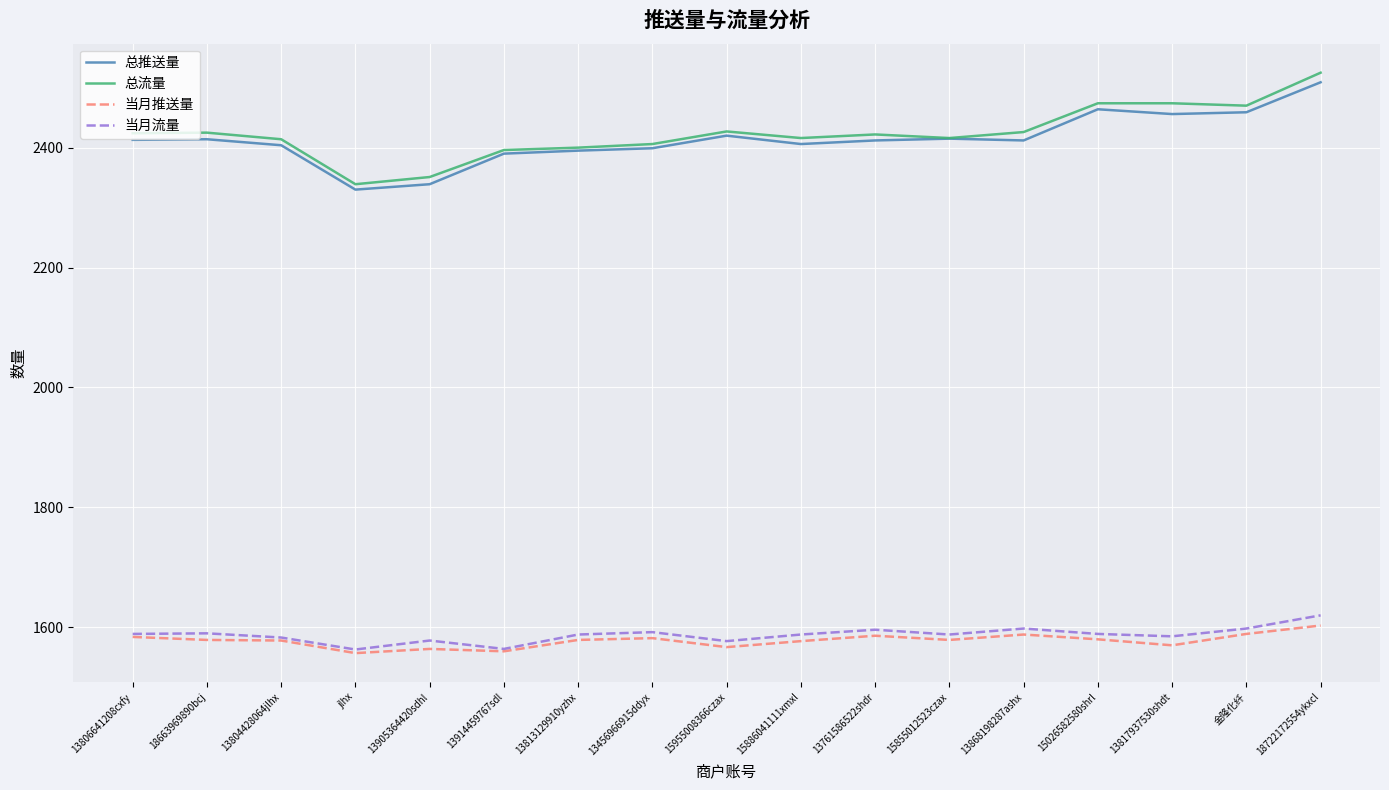

What is the greatest value displayed?

2525